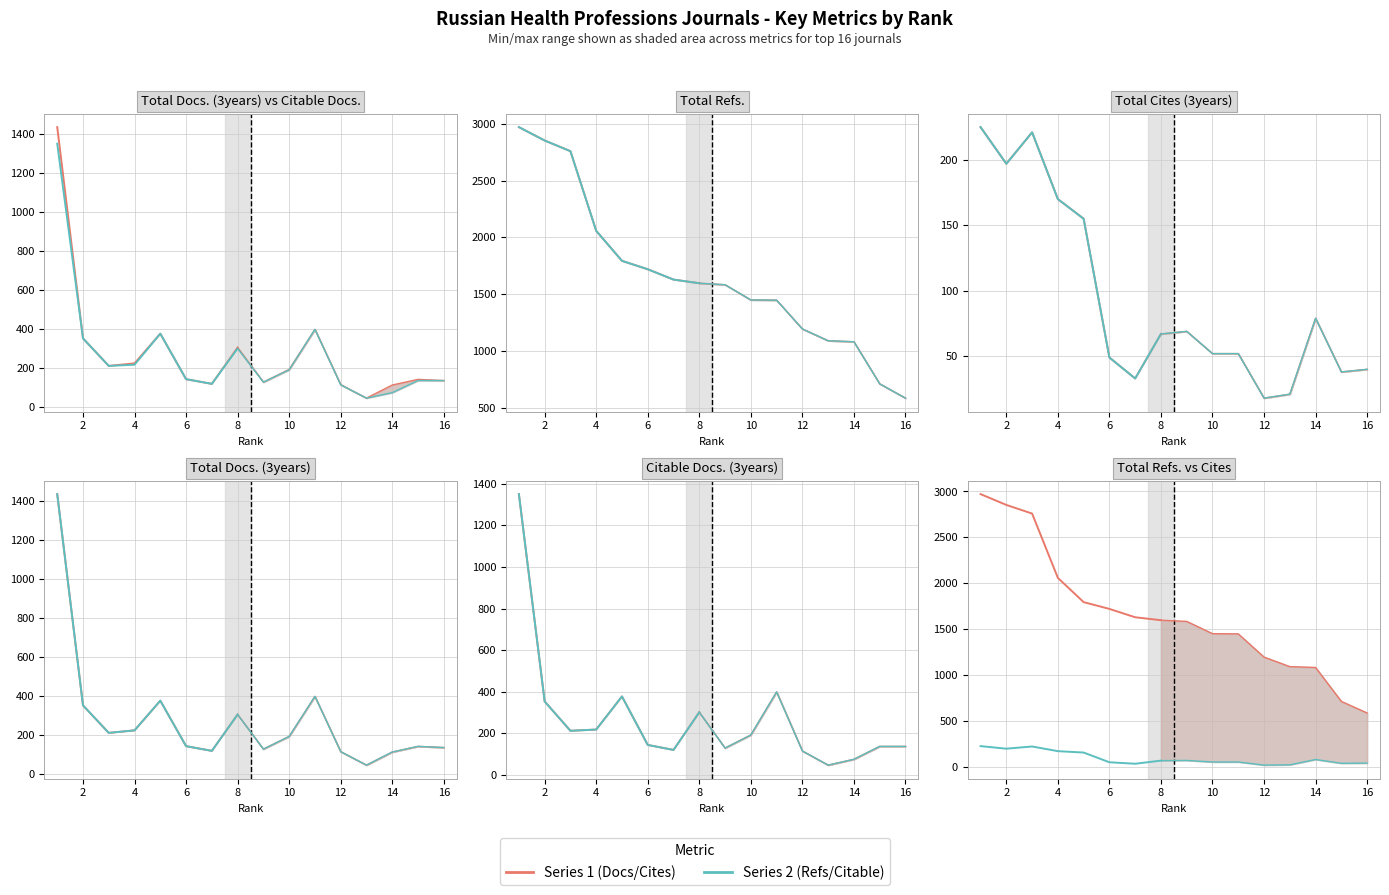

Which series has the widest spread of values?

Total Refs.